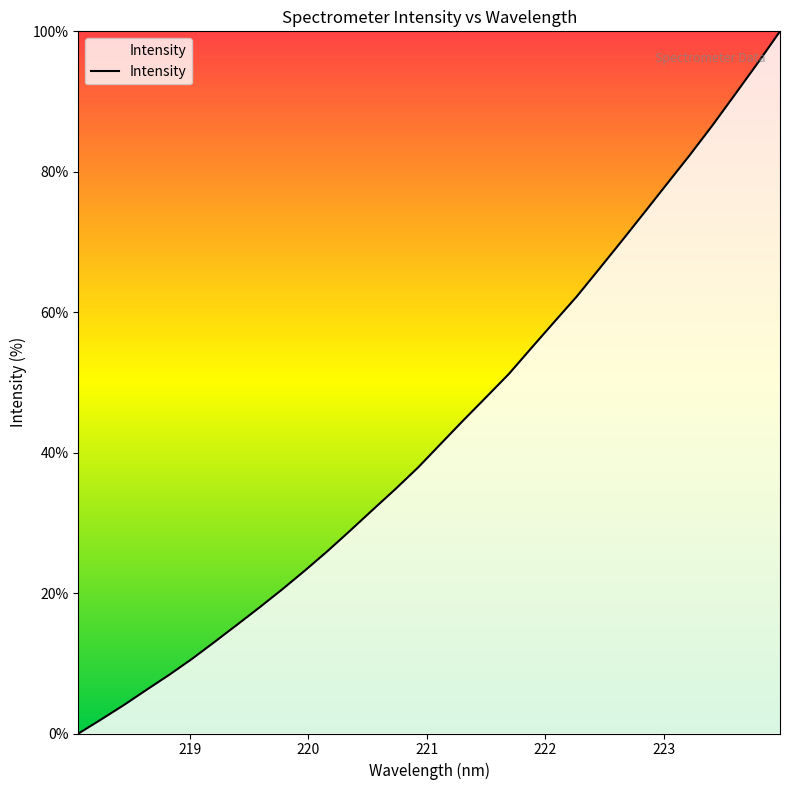

What is the difference between the maximum and minimum values?

100.0